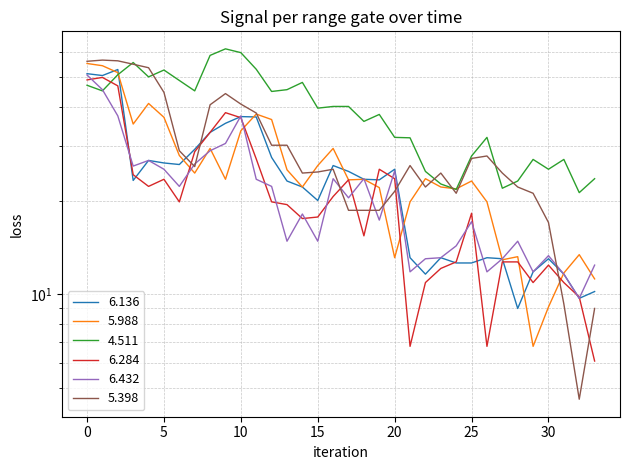

Which series has the largest range (max minus min)?

5.398